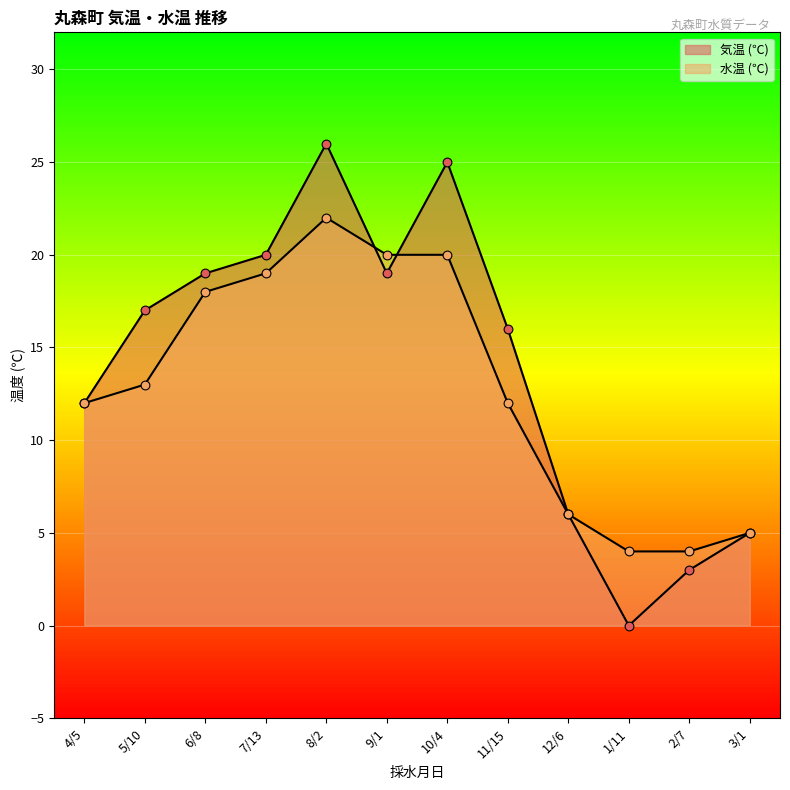

Which series has the largest total across all categories?

気温 (℃)